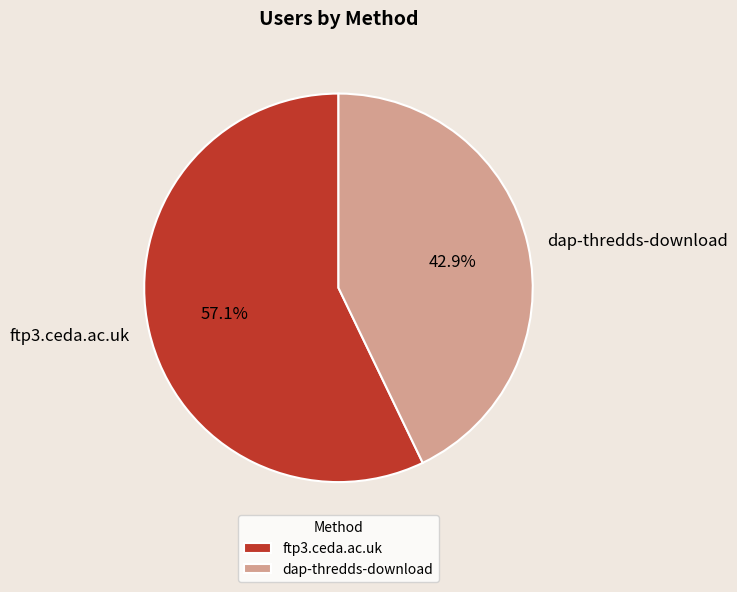

Is it true that dap-thredds-download is 43% of the pie?

True